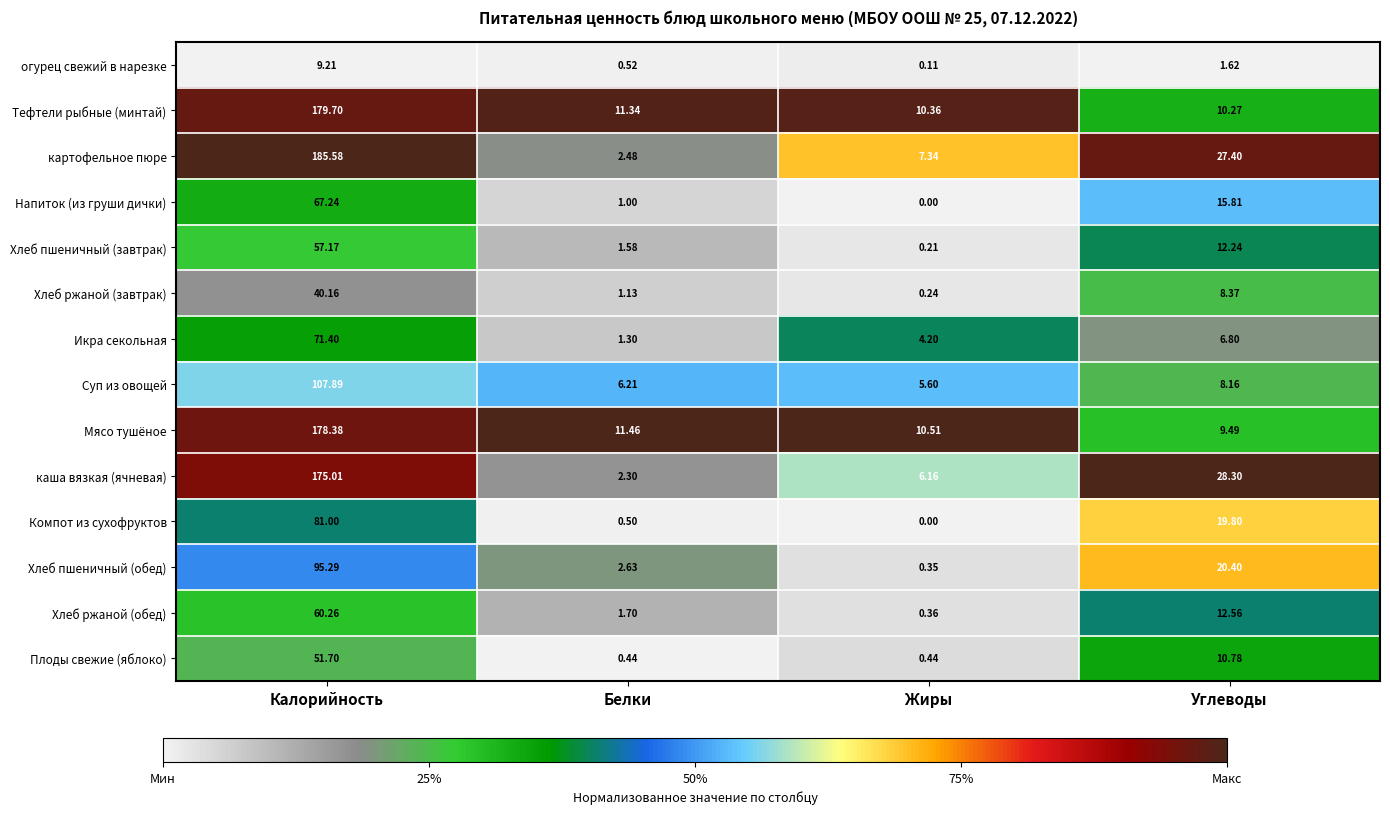

Where does the картофельное пюре series first go above 27?

Калорийность